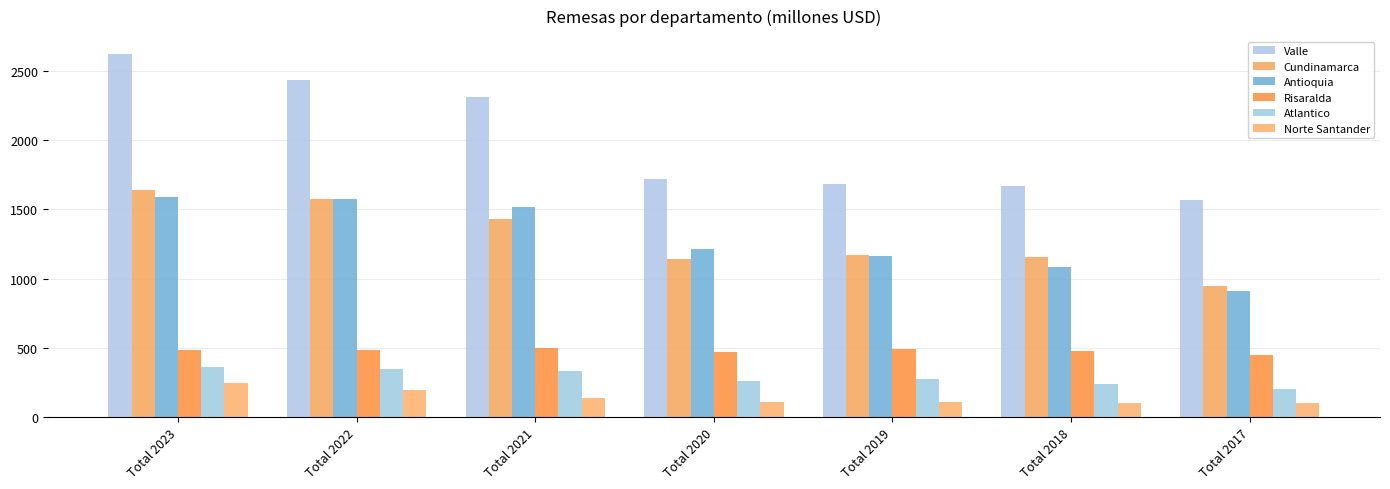

At Total 2019, list the series in order from largest to smallest.

Valle, Cundinamarca, Antioquia, Risaralda, Atlantico, Norte Santander